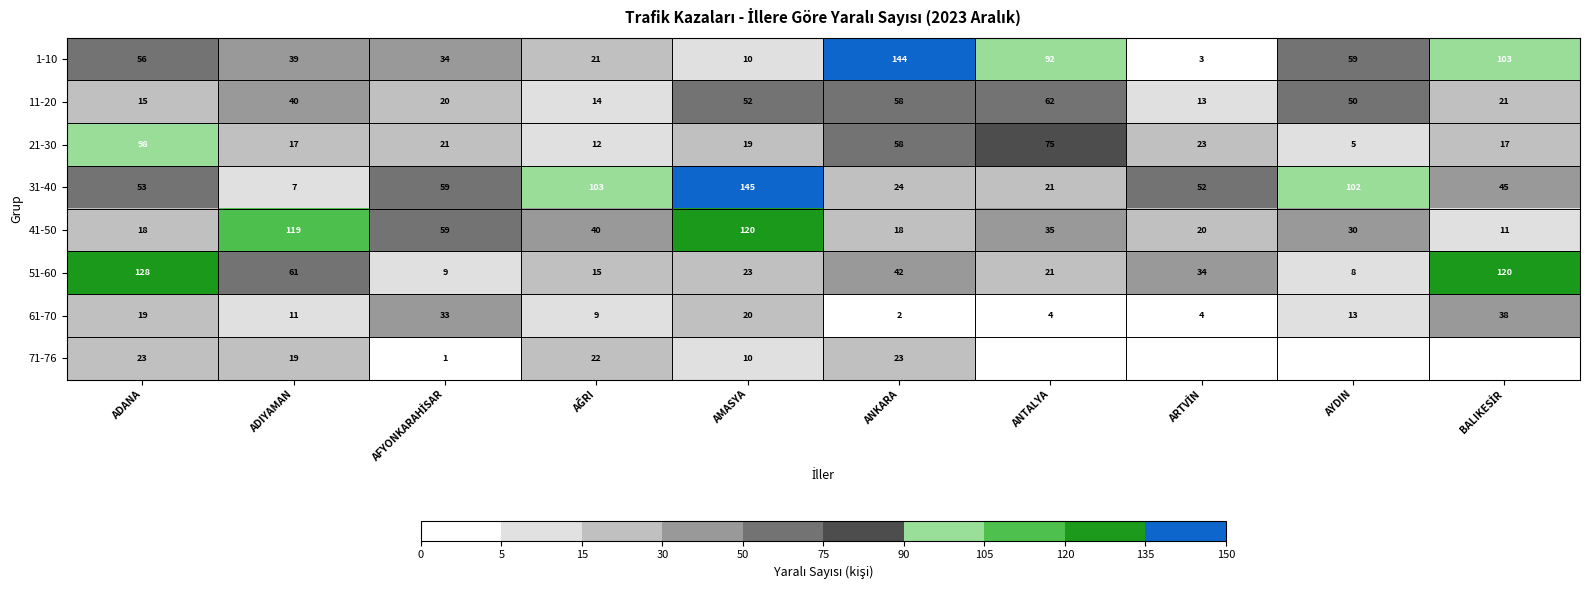

At how many categories does at least one series exceed 116?

5